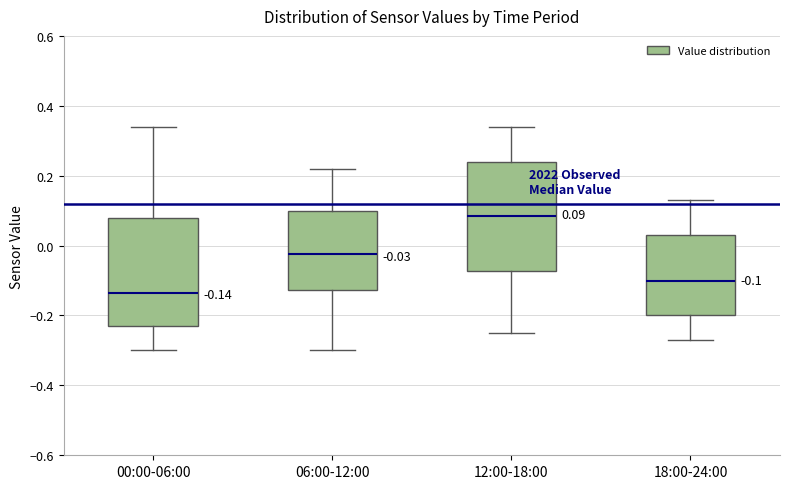

Which box's median line is the lowest?

00:00-06:00